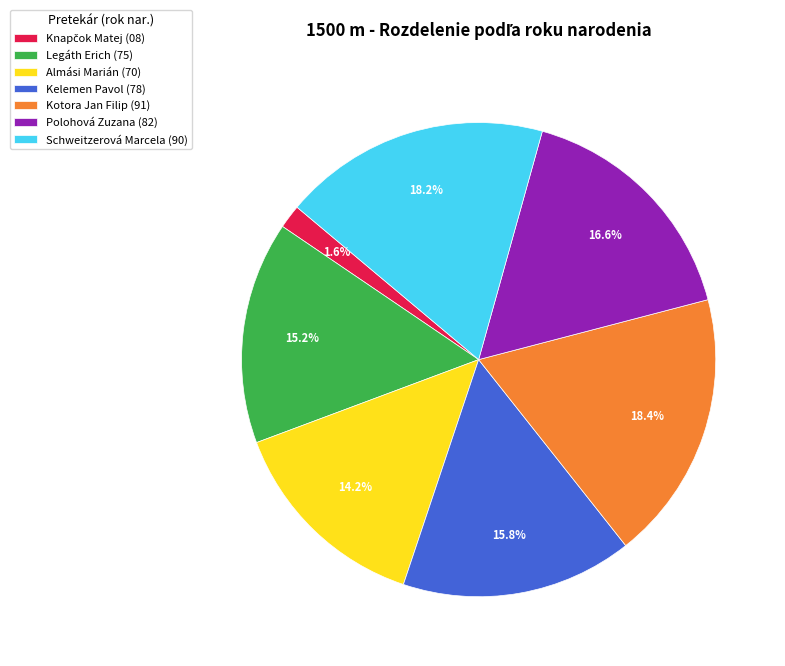

Between Polohová Zuzana (82) and Kotora Jan Filip (91), which is larger?

Kotora Jan Filip (91)